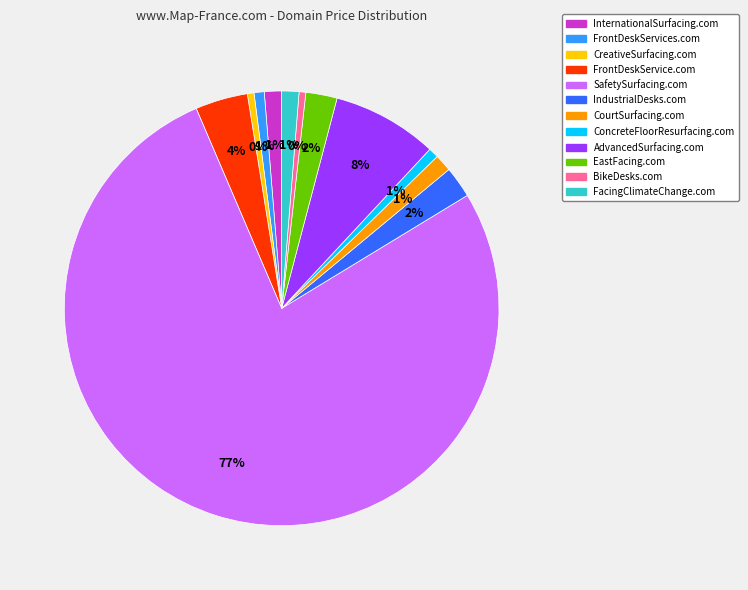

Which category has the biggest portion of the pie?

SafetySurfacing.com